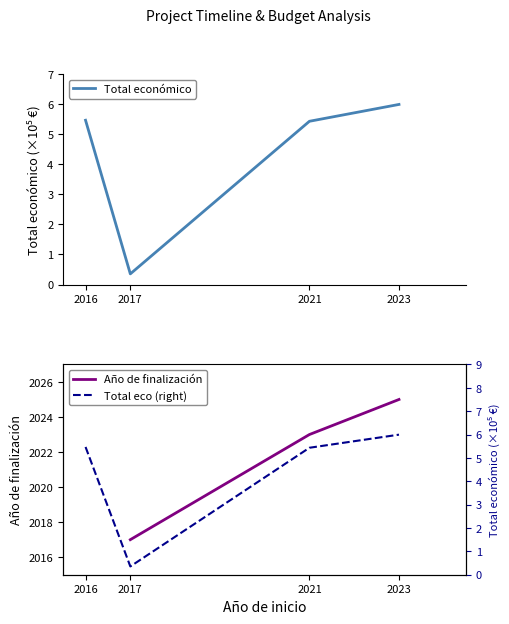

The Año de finalización series shows 2017.0 at 2017. True or false?

True